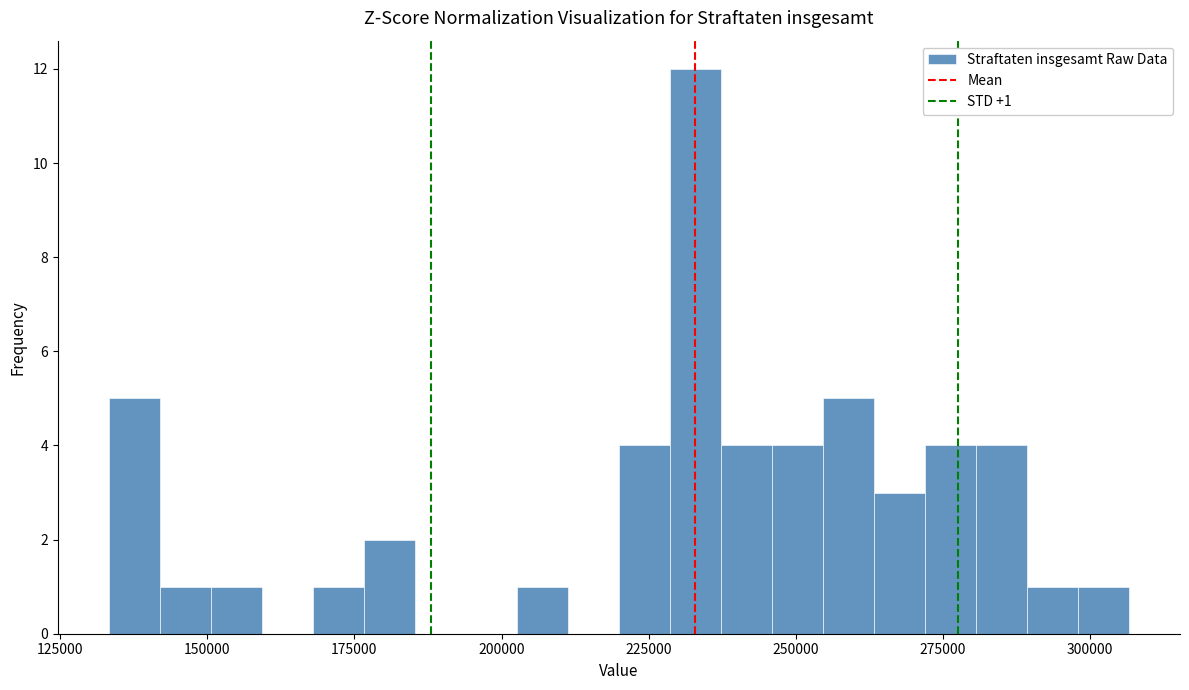

Around what value on the x-axis is the tallest bar? Give the approximate position of its centre, as read against the axis.

235000